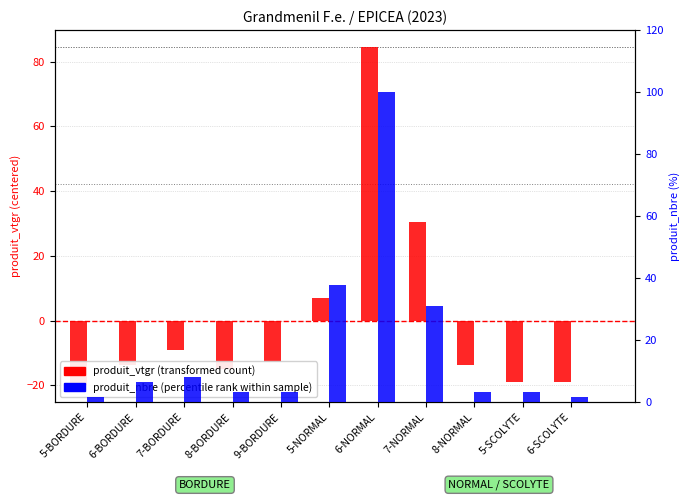

What is the difference between the maximum and minimum values in the produit_nbre series?

98.4